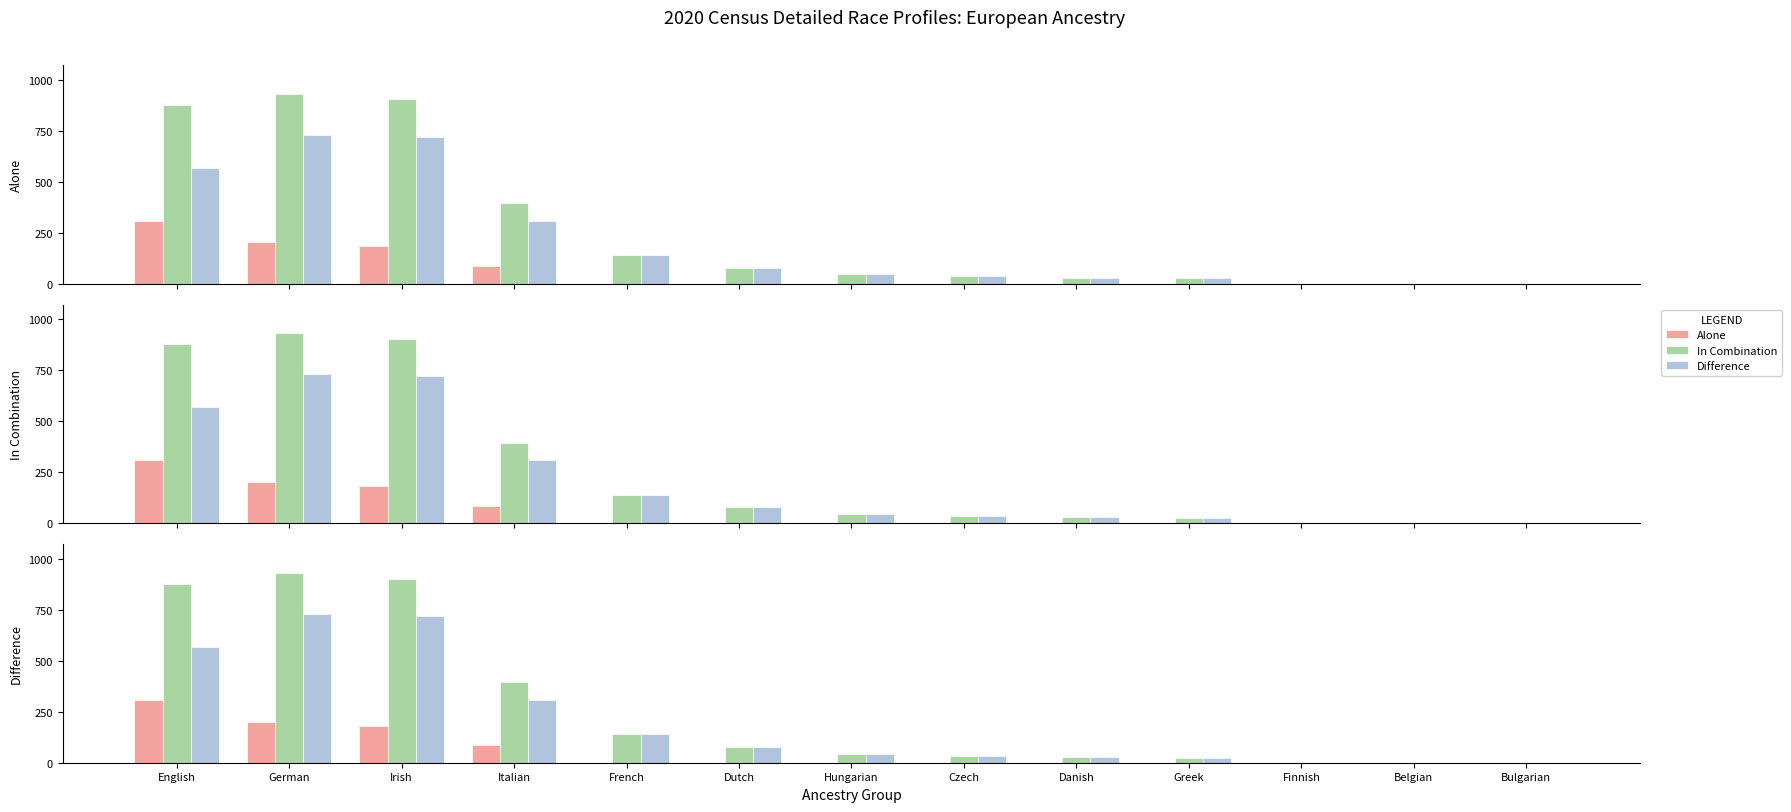

What is the value of the In Combination bar at the 7th from the left?

45